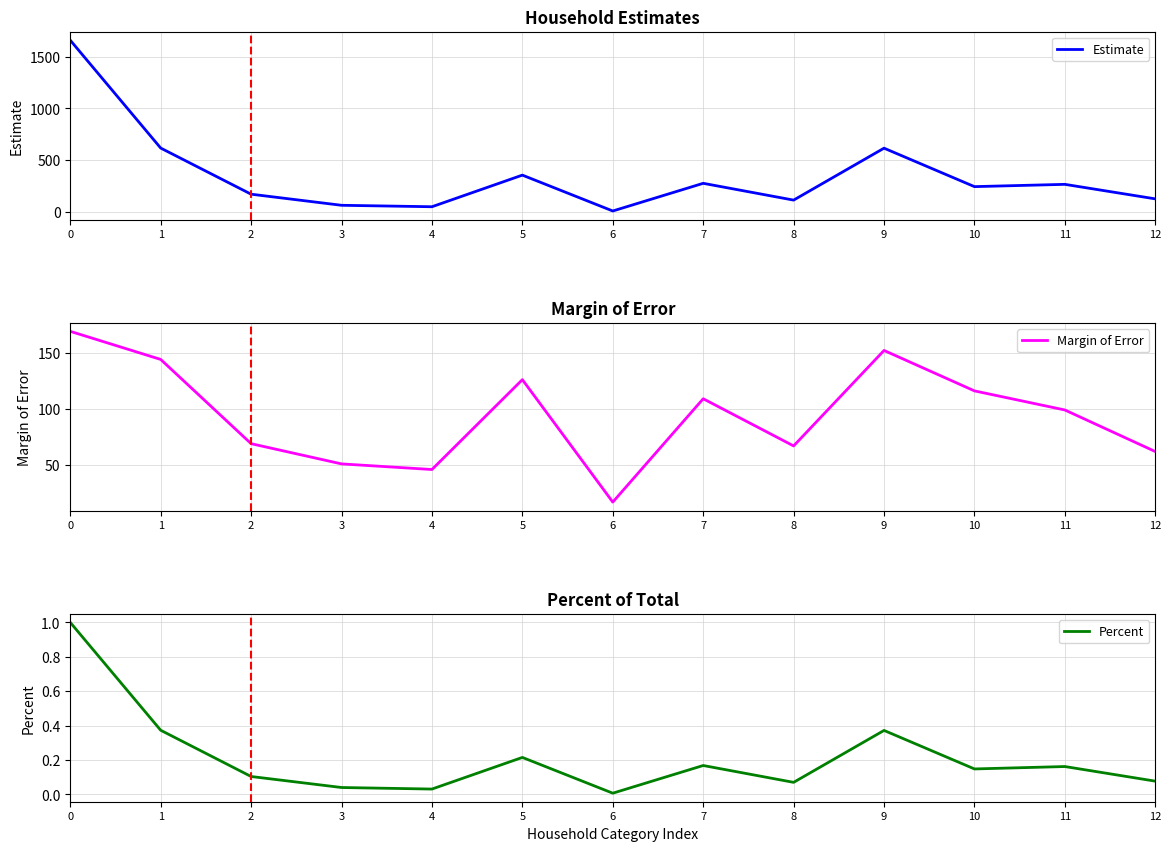

True or false: Margin of Error has a value of 233.9 at 9.

False